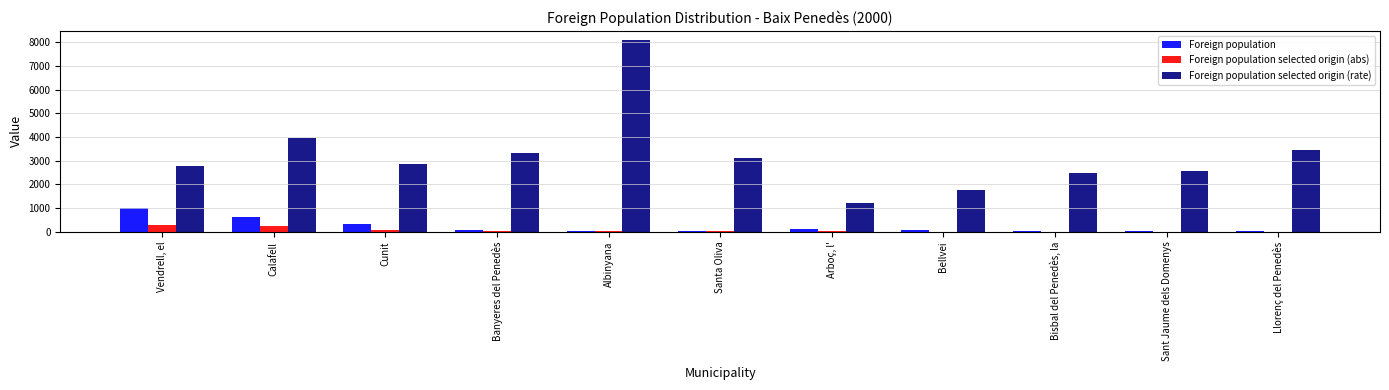

Between Banyeres del Penedès and Albinyana, which series saw the biggest shift?

Foreign population selected origin (rate)